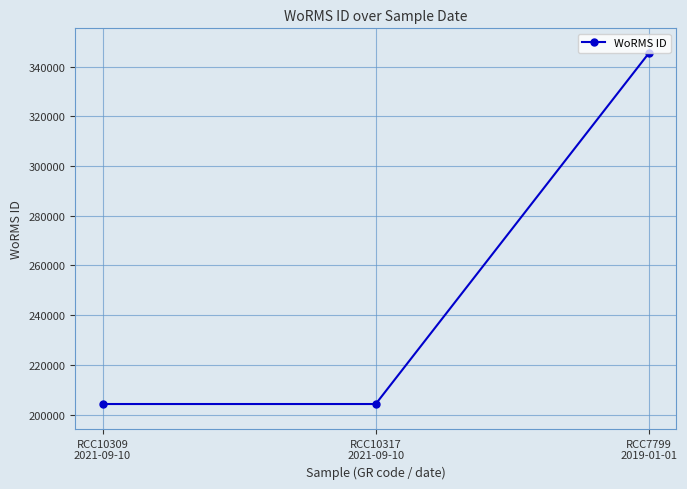

Is it true that the value at RCC10317
2021-09-10 is 204228?

True